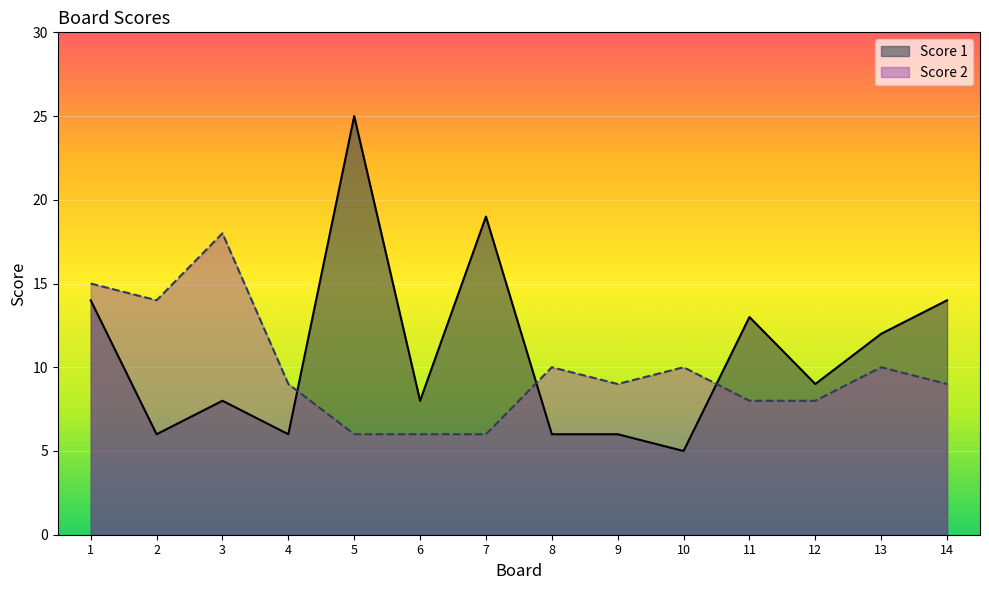

How many data points in Score 1 are less than 9?

7